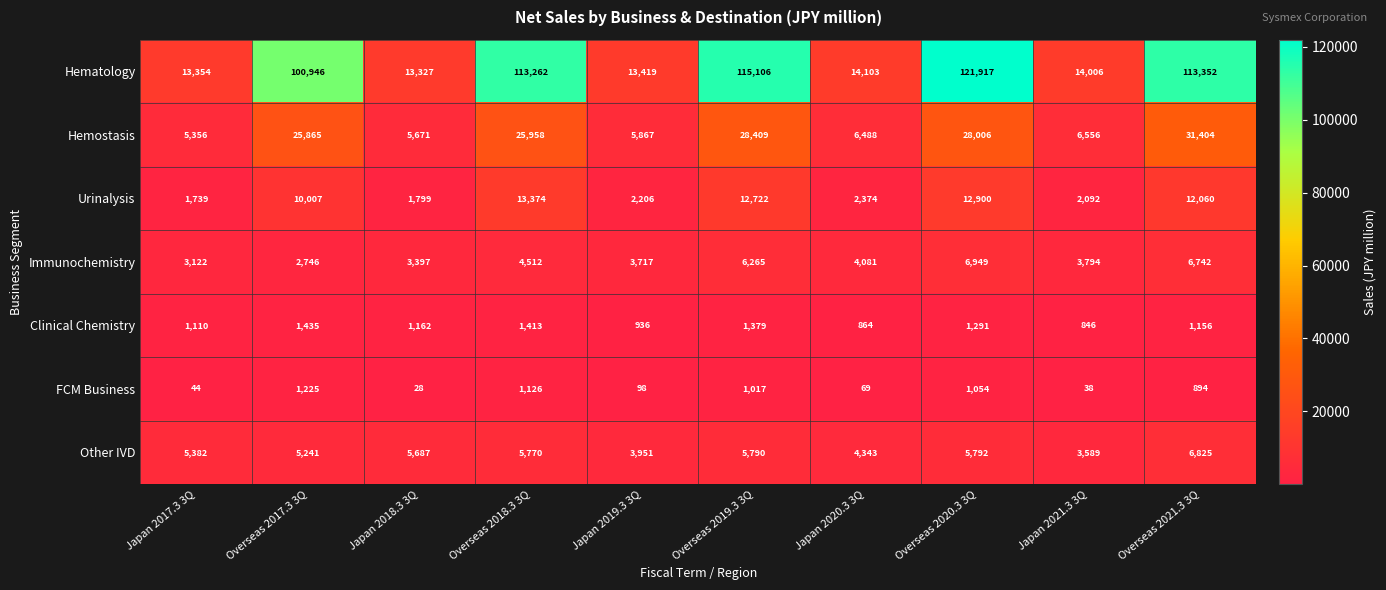

What is the difference between the maximum and minimum values in the Other IVD series?

3236